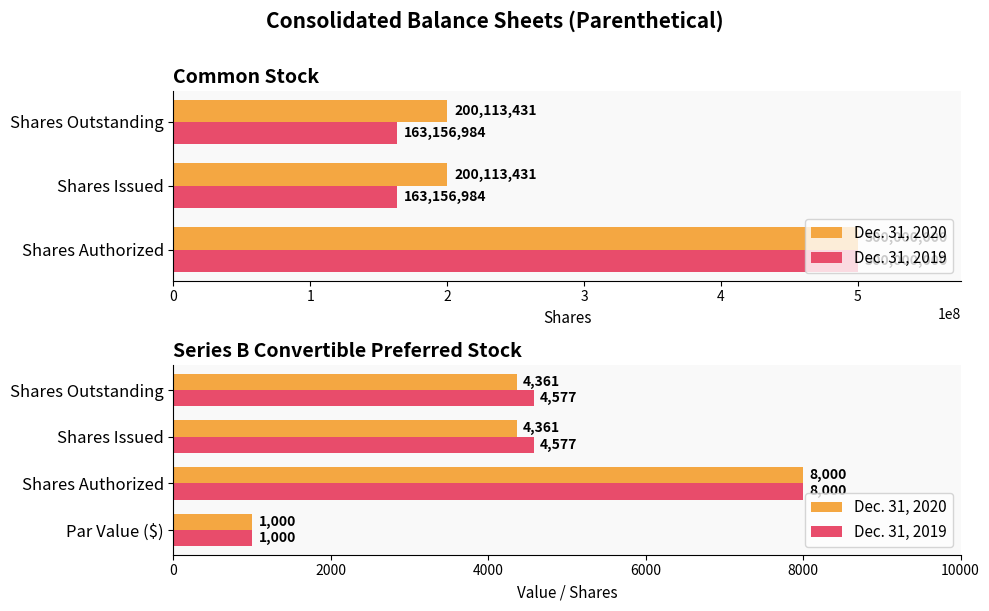

What is the difference between the maximum and minimum values in the Dec. 31, 2019 series?

7000